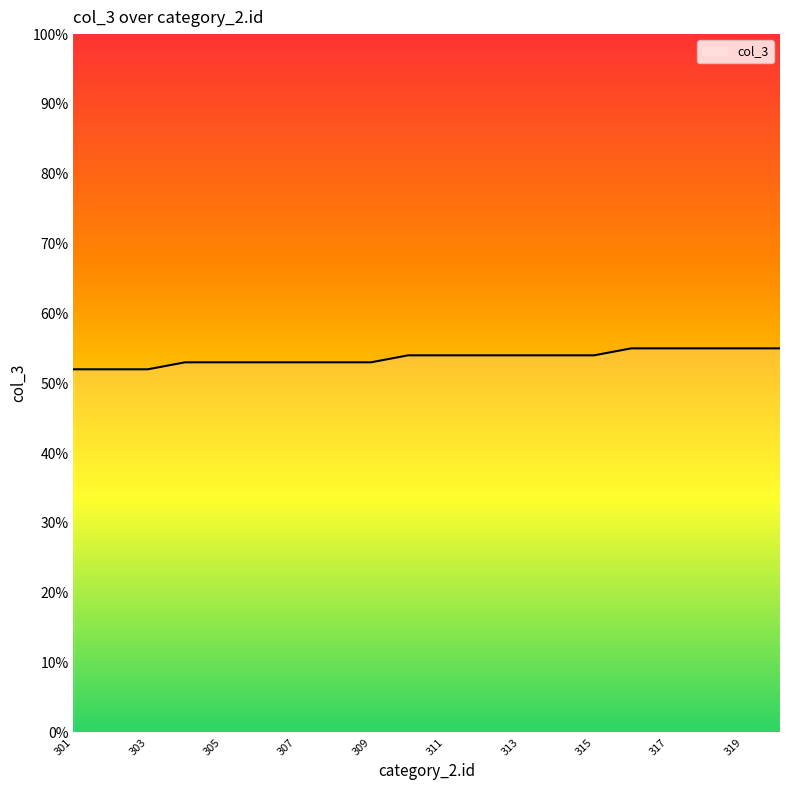

What is the greatest value displayed?

55